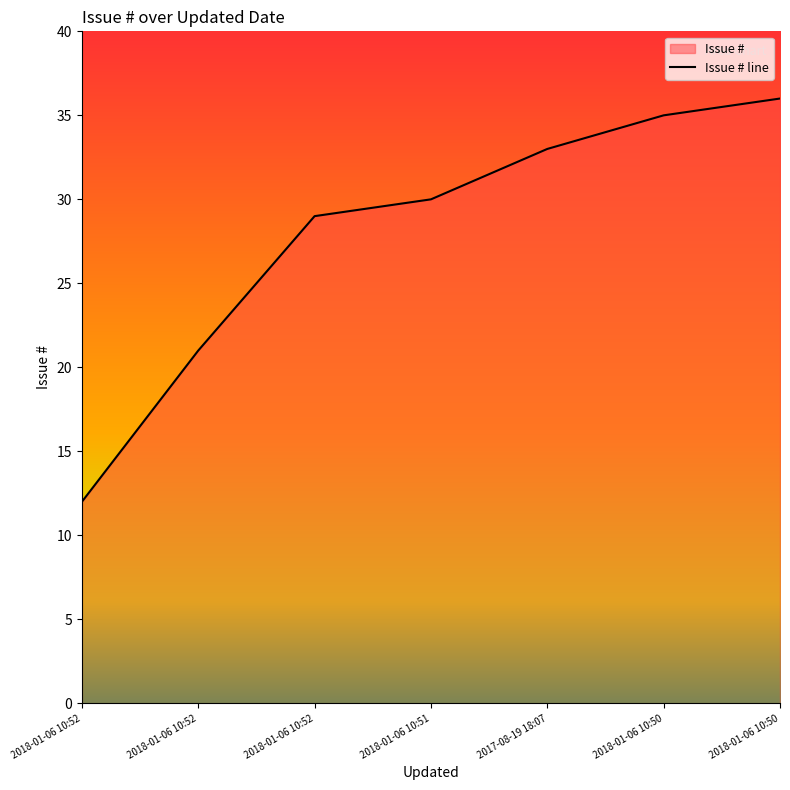

What is the sum of the values at 2018-01-06 10:52 and 2018-01-06 10:50?

48